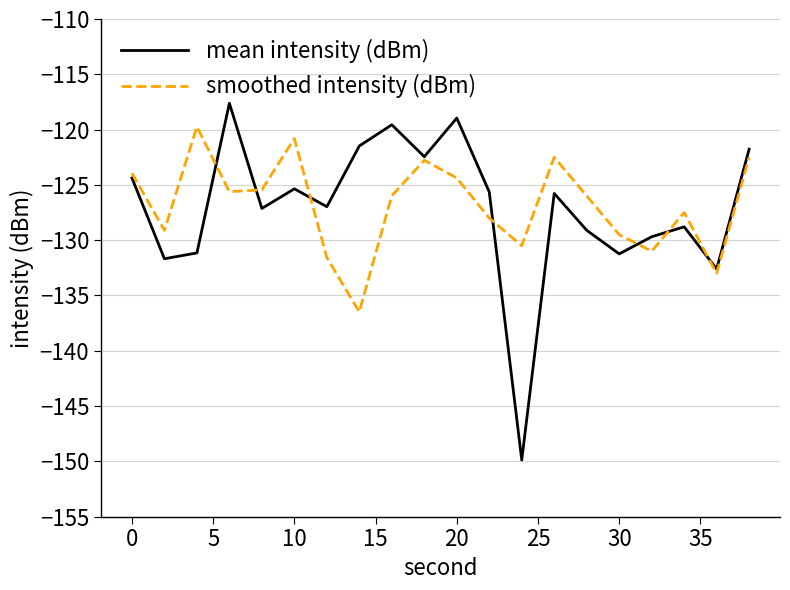

What is the maximum value for smoothed intensity (dBm)?

-119.7